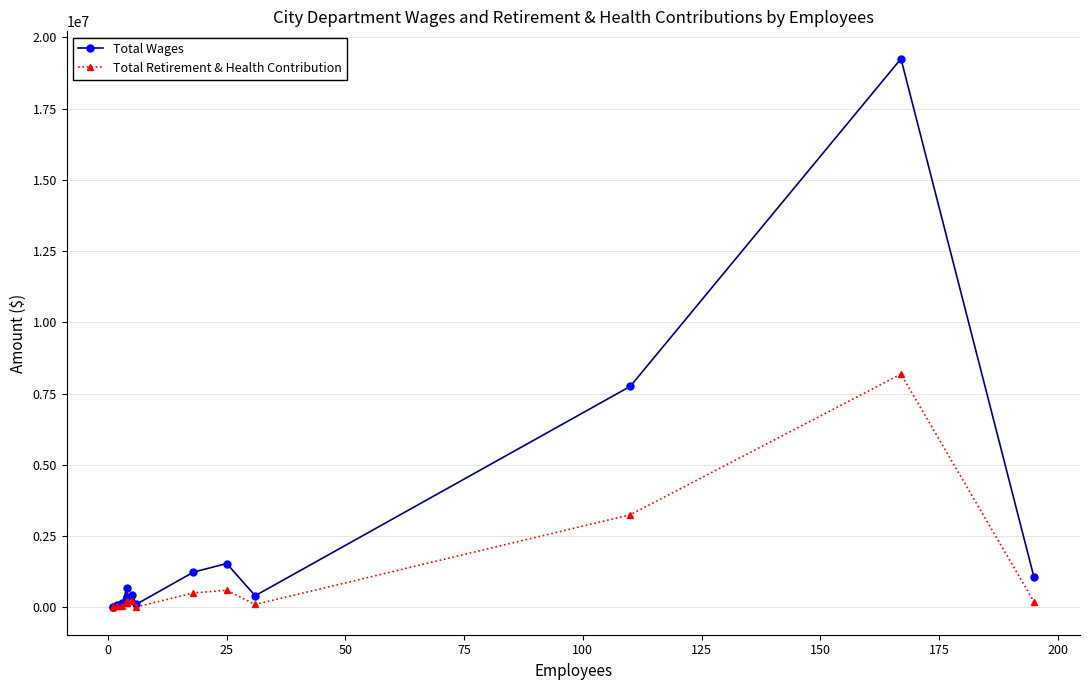

Reading left to right, what are all the values shown in this chart?

Total Wages: 20978	3165	88974	135882	675972	376691	436486	109695	1234045	1535630	406050	7754382	19249608	1060800
Total Retirement & Health Contribution: 1801	41	39604	55306	212832	142078	219913	12937	504304	596664	99097	3248334	8183440	196864